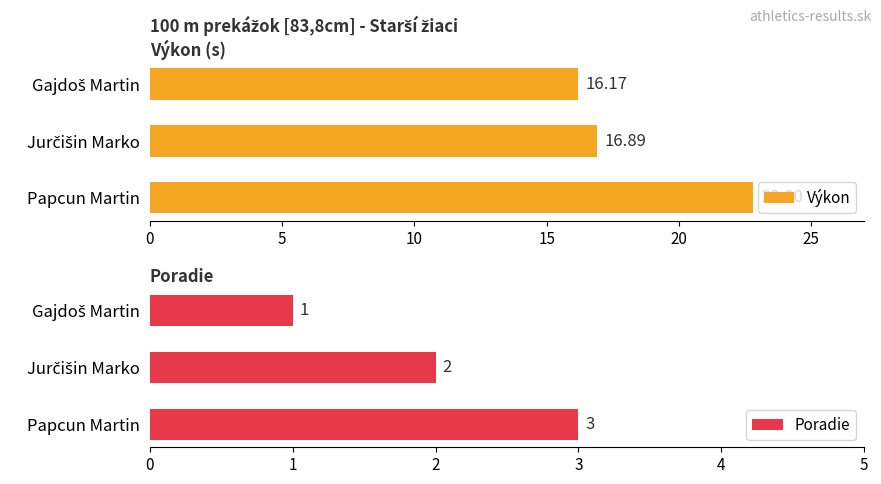

How many Poradie values are between 1 and 3?

3